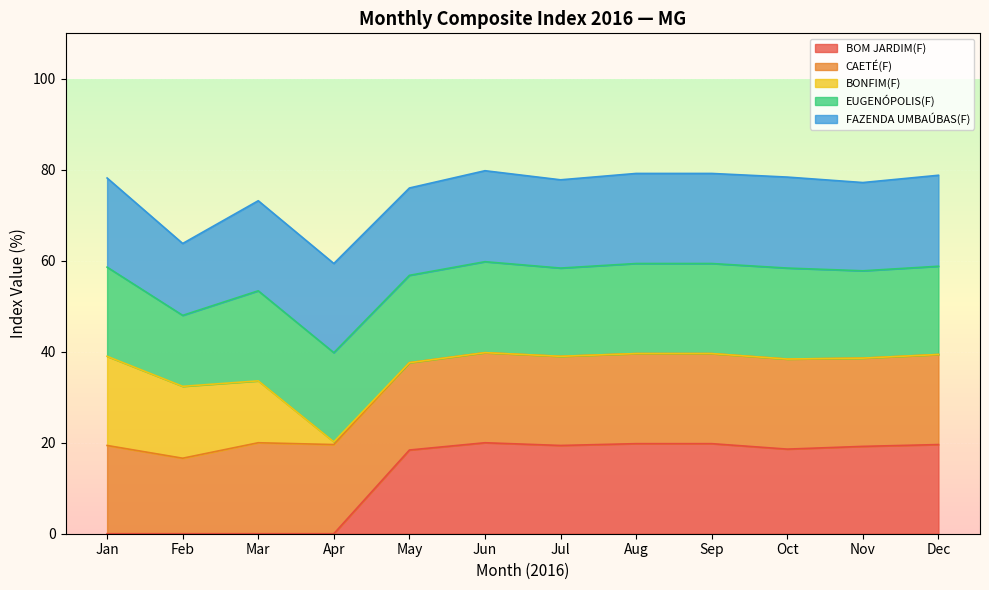

Is it true that BOM JARDIM(F) equals 5.6 at Jul?

False